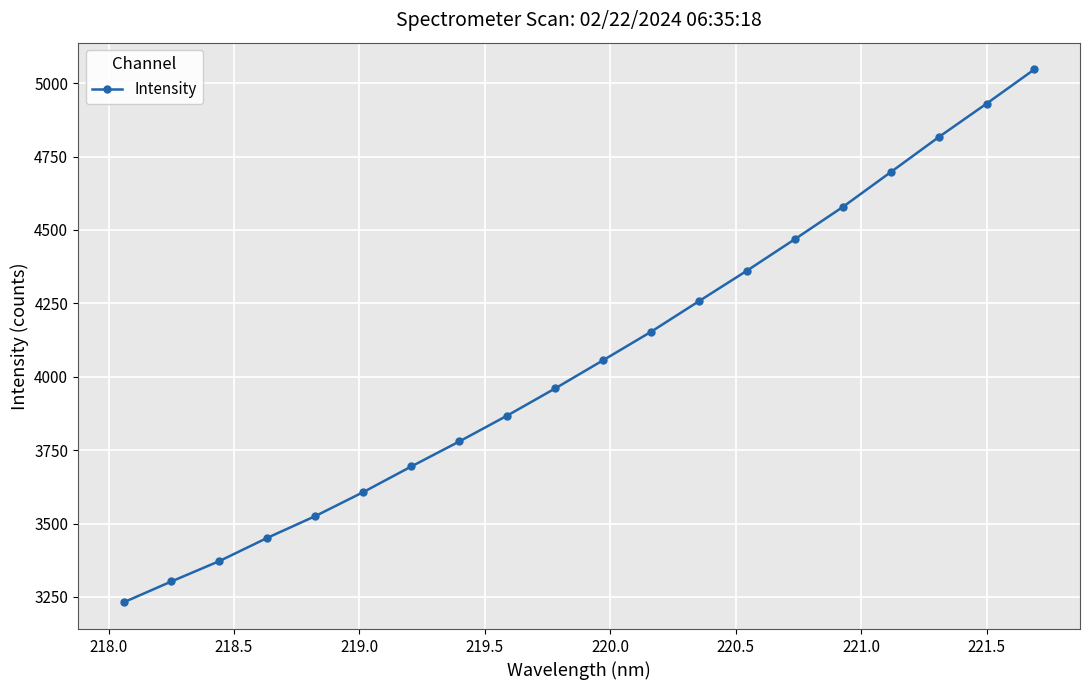

What is the sum of all values?

81161.0